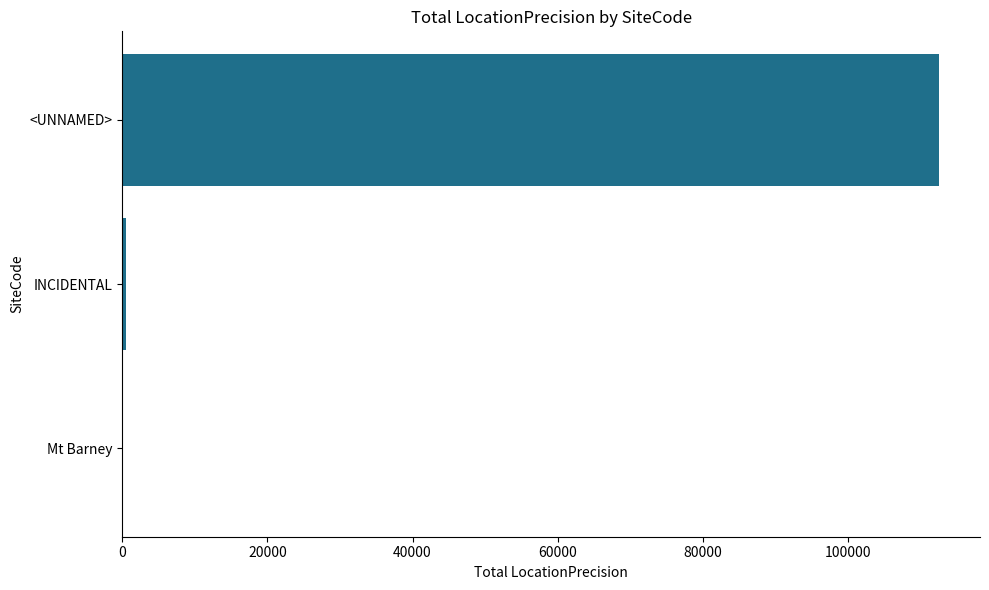

True or false: the data shows 181501 at <UNNAMED>.

False